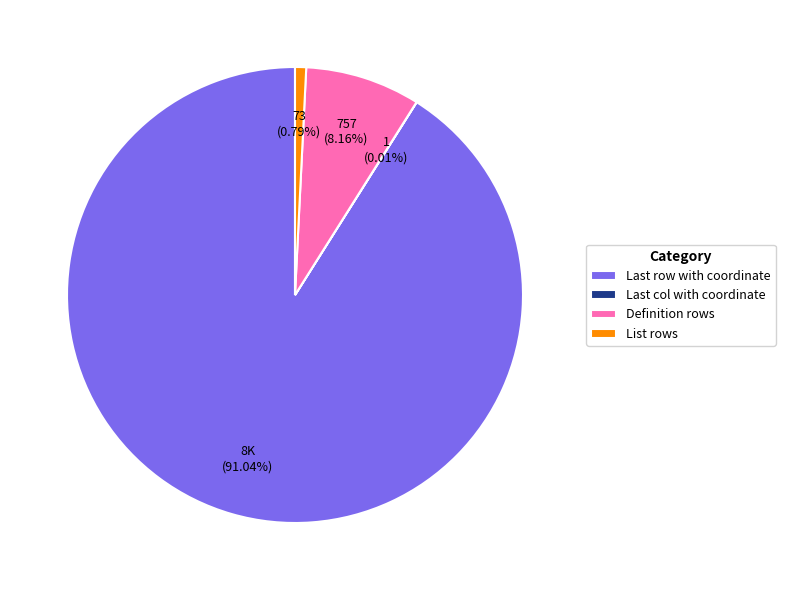

Is Definition rows the majority of the pie?

No